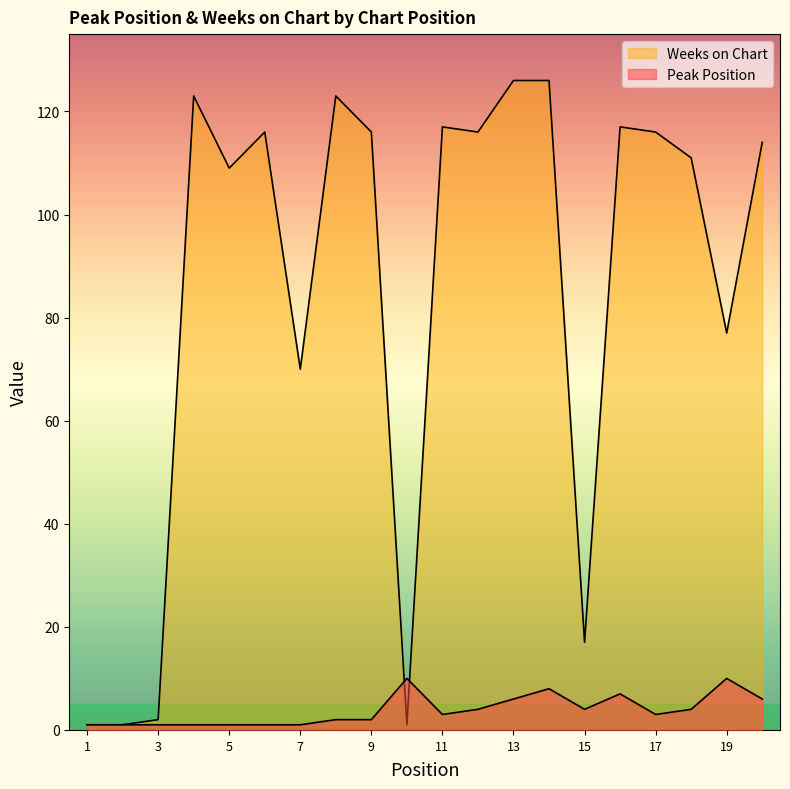

What is the minimum value shown in the chart?

1